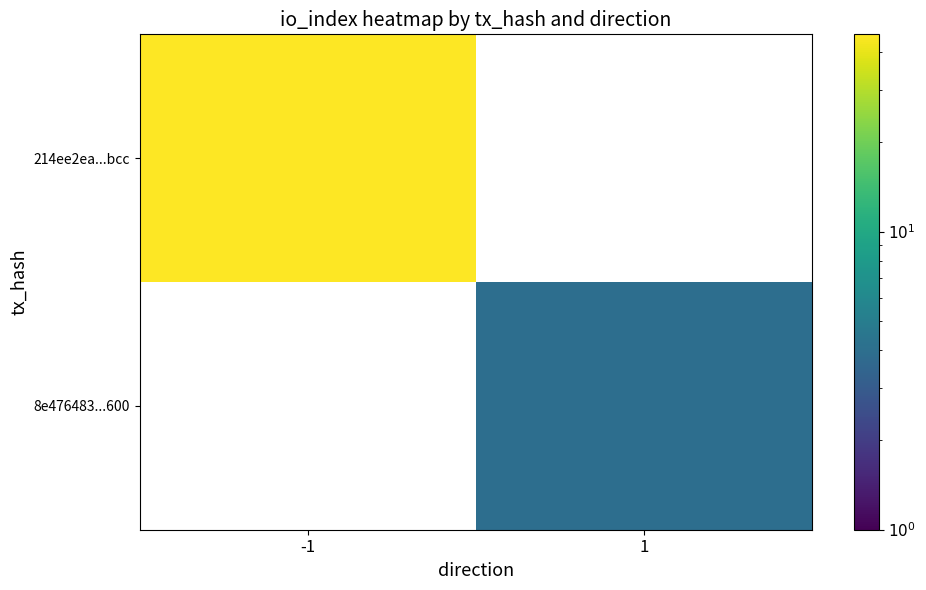

At which label is 214ee2ea...bcc closest to 46?

-1